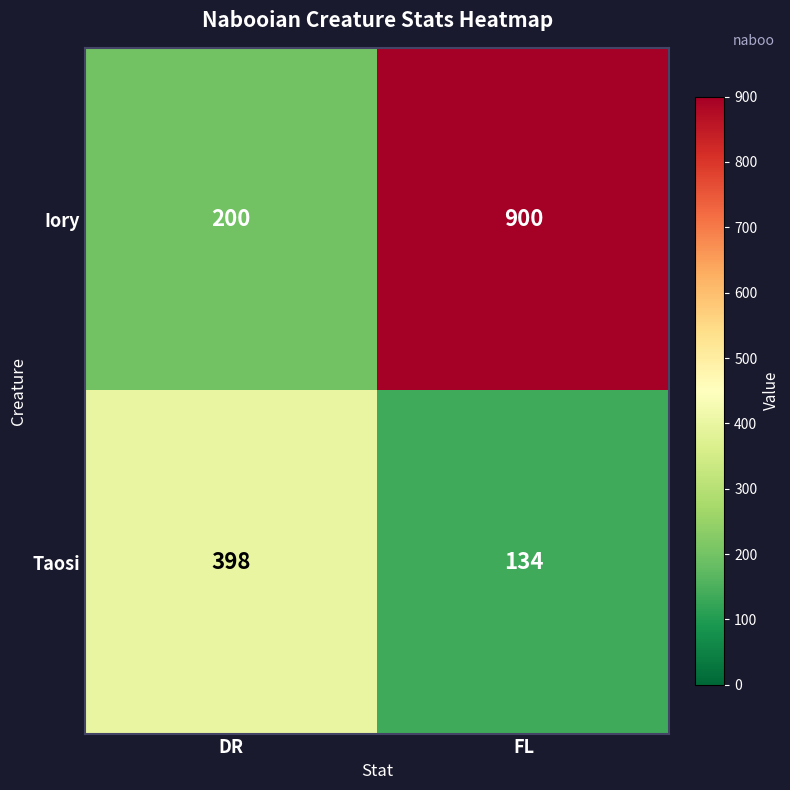

How many data points does each series have?

2